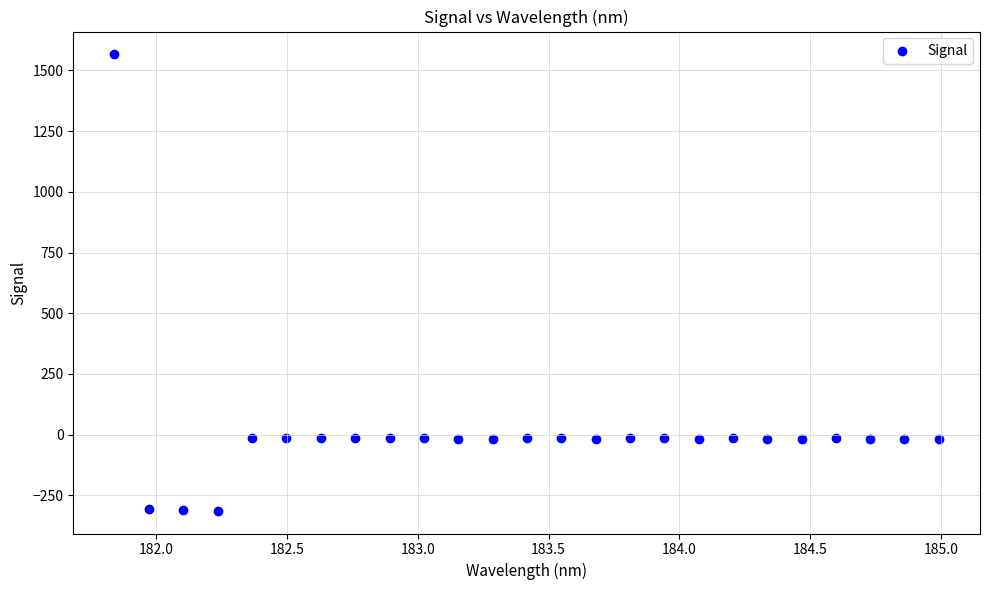

What is the range of Y values (max minus min)?

1879.5